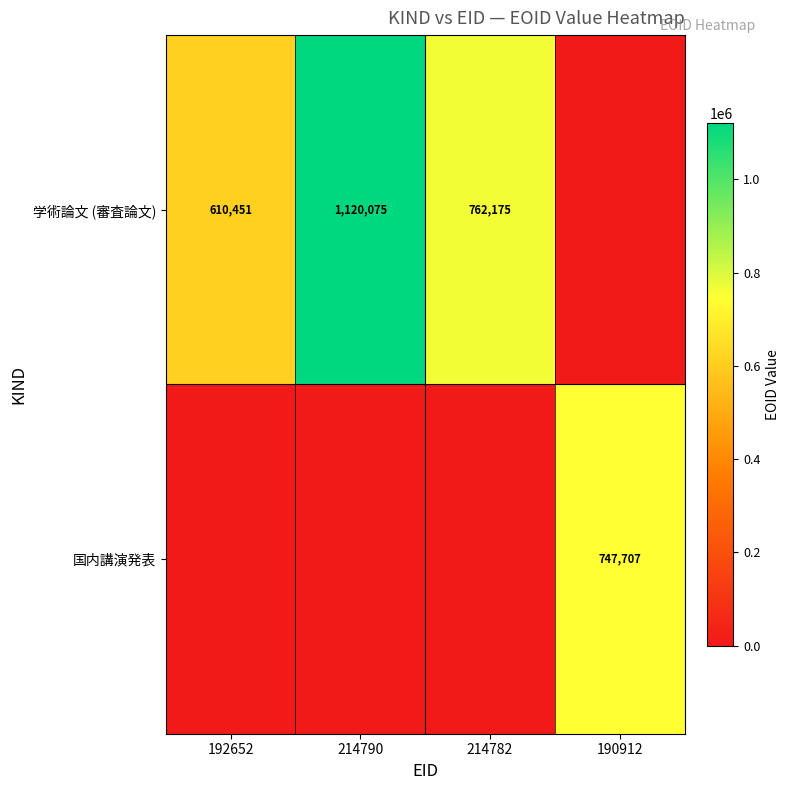

Count the number of data series in this chart.

2